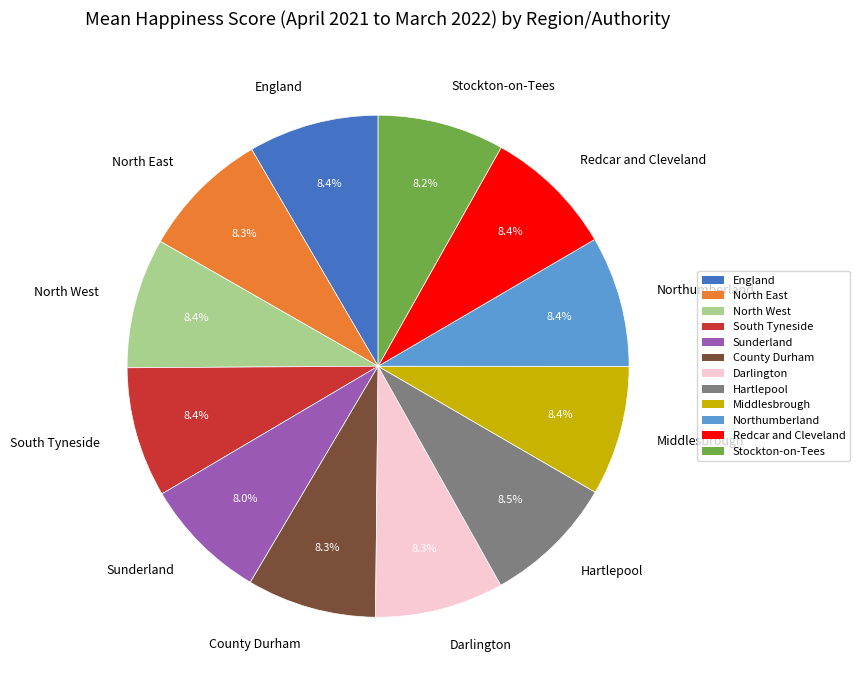

Does Hartlepool account for over 50% of the chart?

No